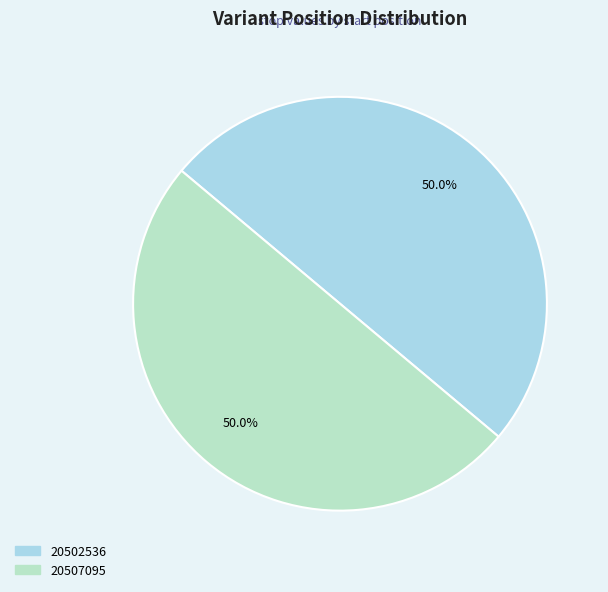

Combined, what portion of the pie is 20502536 and 20507095?

100.0%